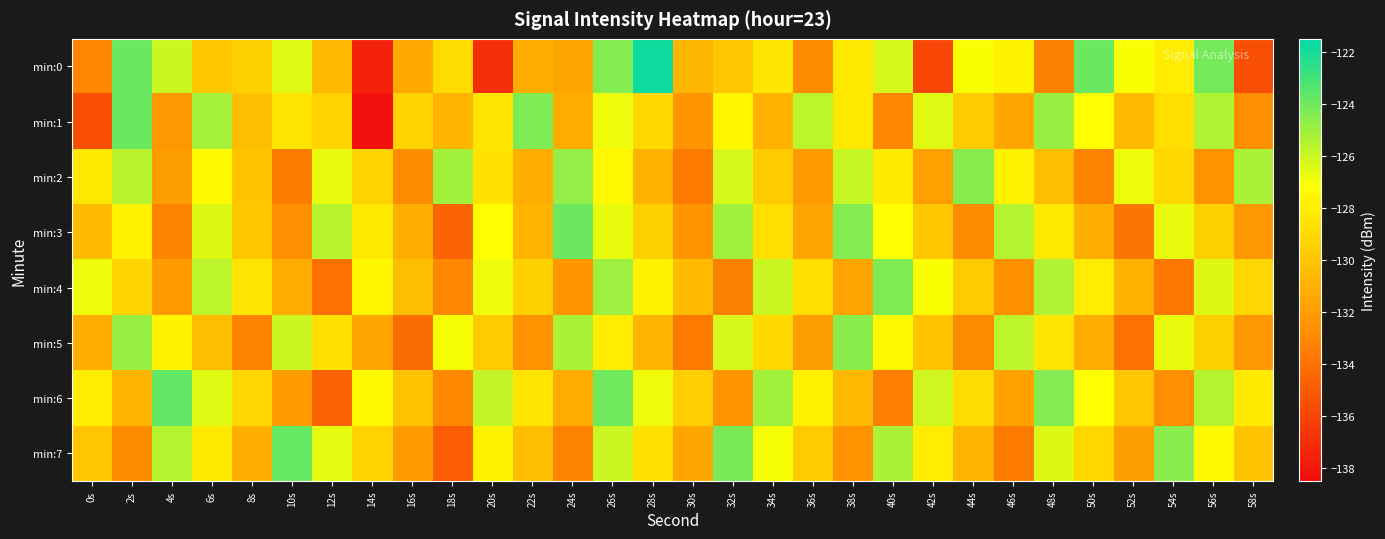

What is the greatest value displayed?

-121.8